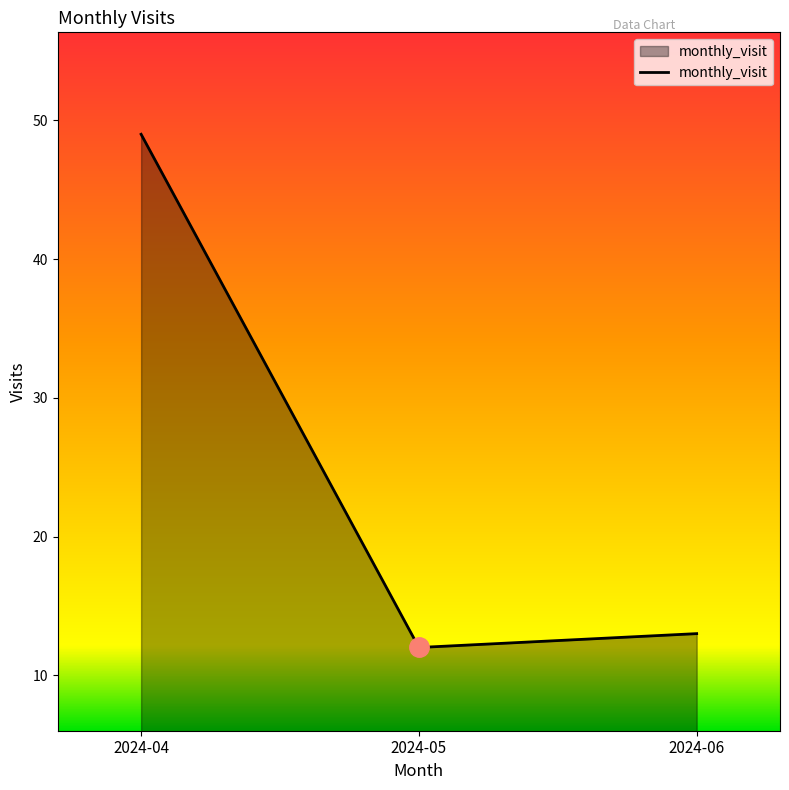

List the labels in order of value, largest first.

2024-04, 2024-06, 2024-05